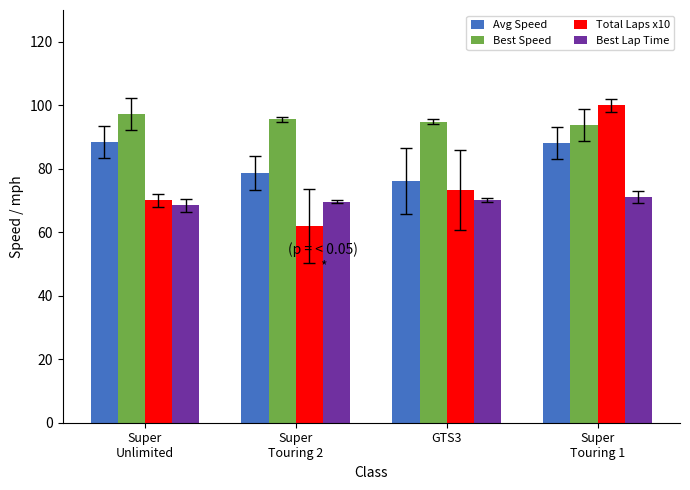

True or false: Best Speed has a value of 173.2 at Super
Unlimited.

False